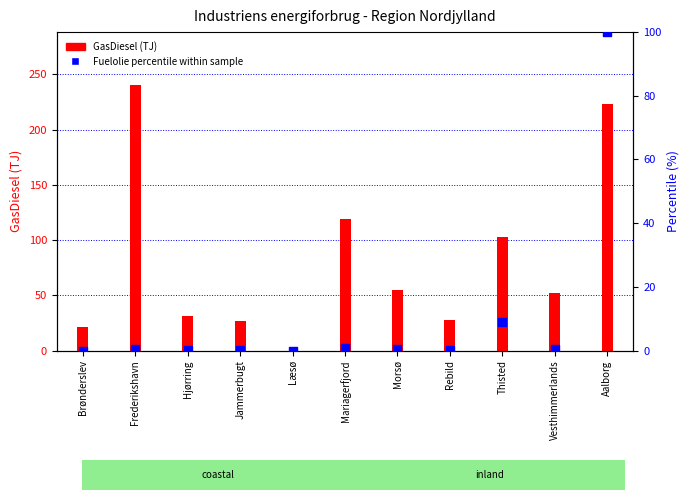

At how many categories does at least one series exceed 33?

6